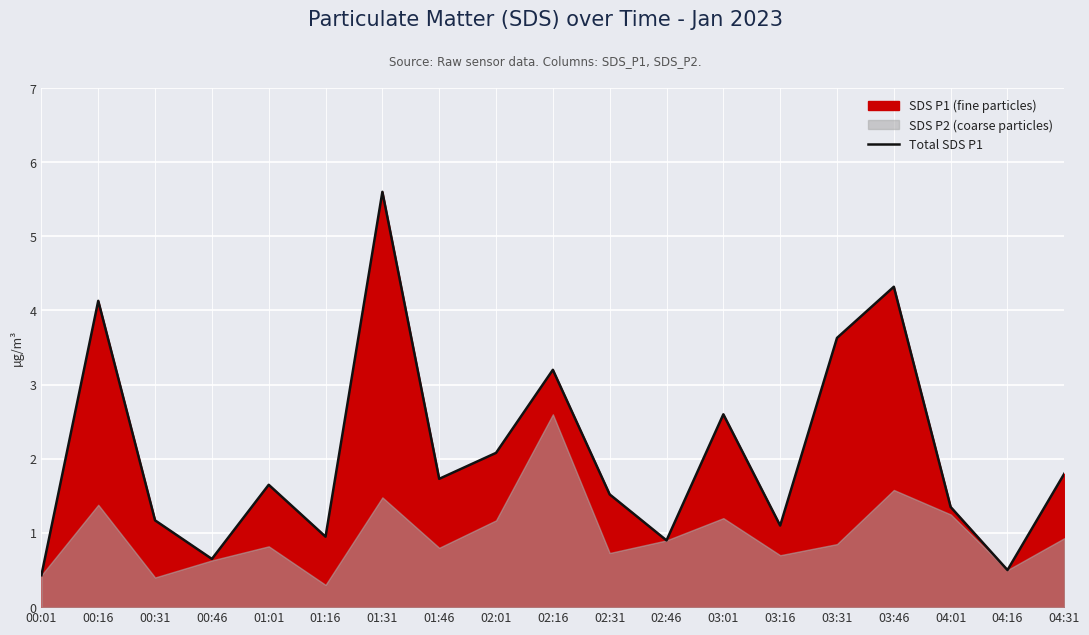

List the labels in order of value, smallest first.

00:01, 04:16, 00:46, 02:46, 01:16, 03:16, 00:31, 04:01, 02:31, 01:01, 01:46, 04:31, 02:01, 03:01, 02:16, 03:31, 00:16, 03:46, 01:31